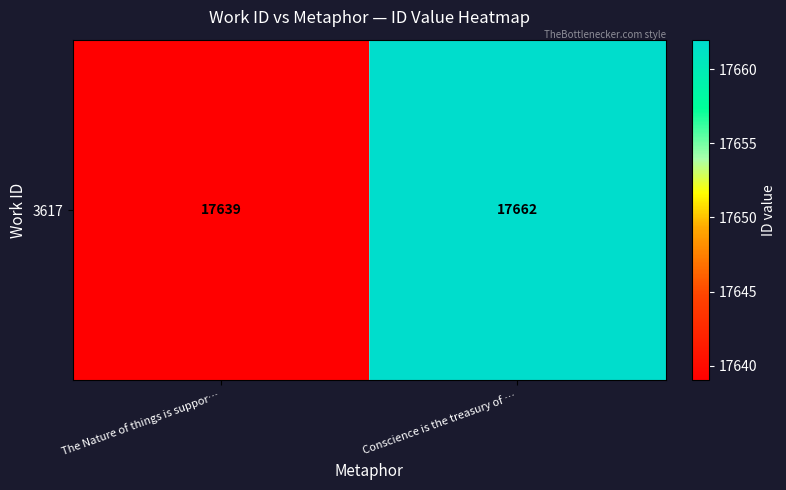

What value does the data have at Conscience is the treasury of …?

17662